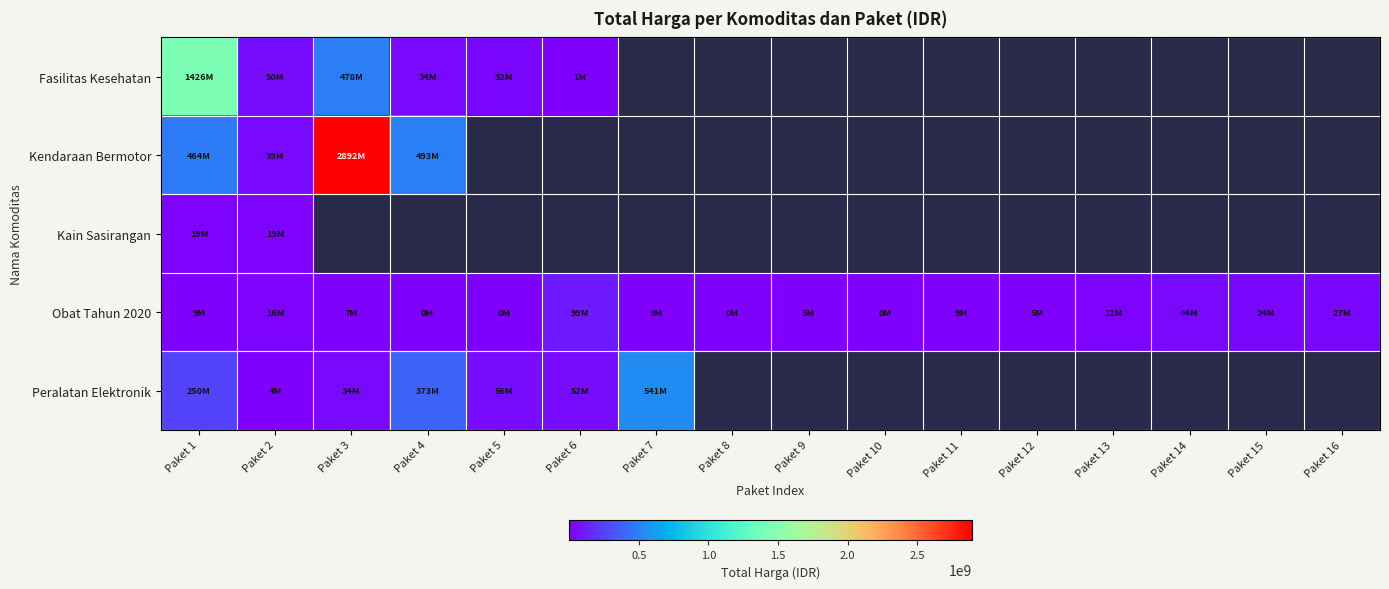

List the labels in order of Peralatan Elektronik value, smallest first.

Paket 2, Paket 3, Paket 6, Paket 5, Paket 1, Paket 4, Paket 7, Paket 8, Paket 9, Paket 10, Paket 11, Paket 12, Paket 13, Paket 14, Paket 15, Paket 16